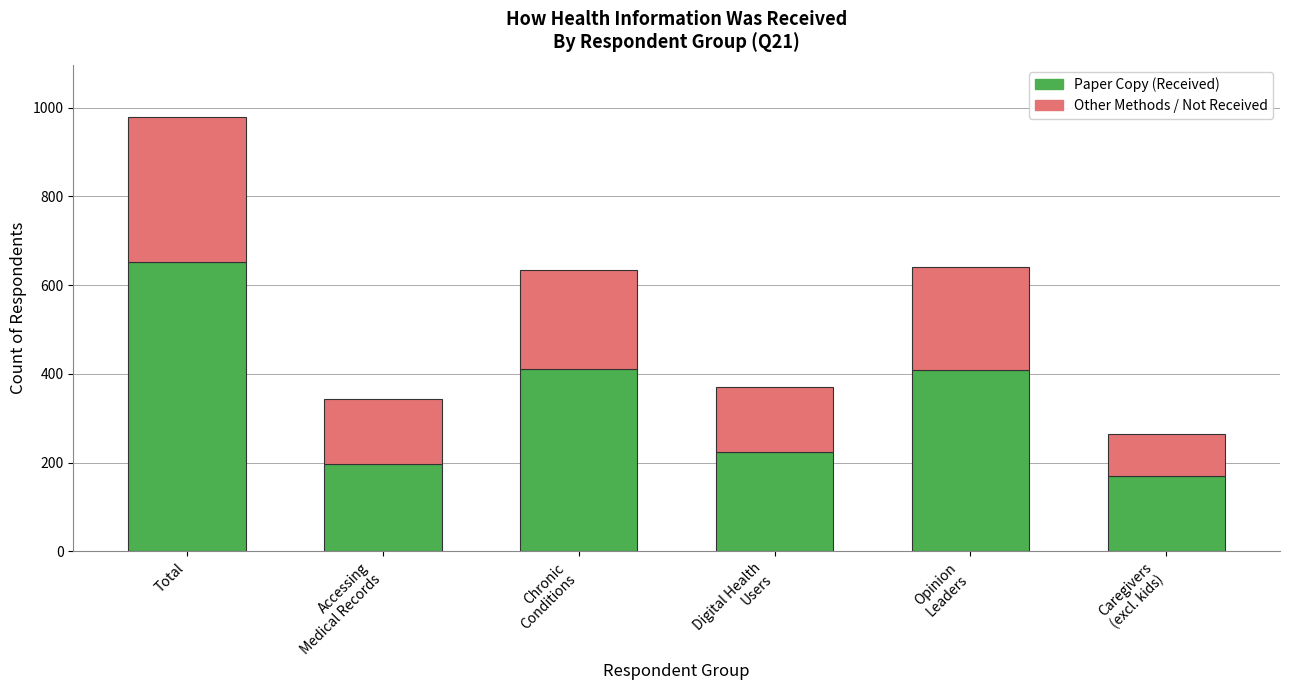

At which category is the sum across all series the highest?

Total